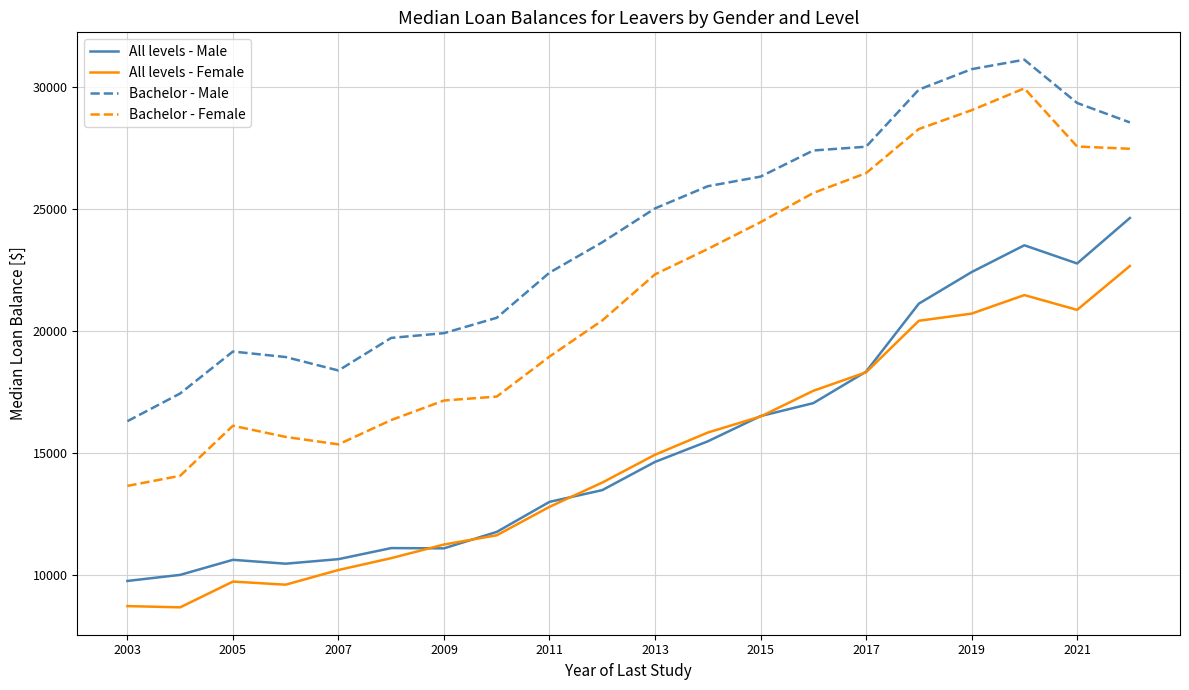

Which series has the largest range (max minus min)?

Bachelor - Female